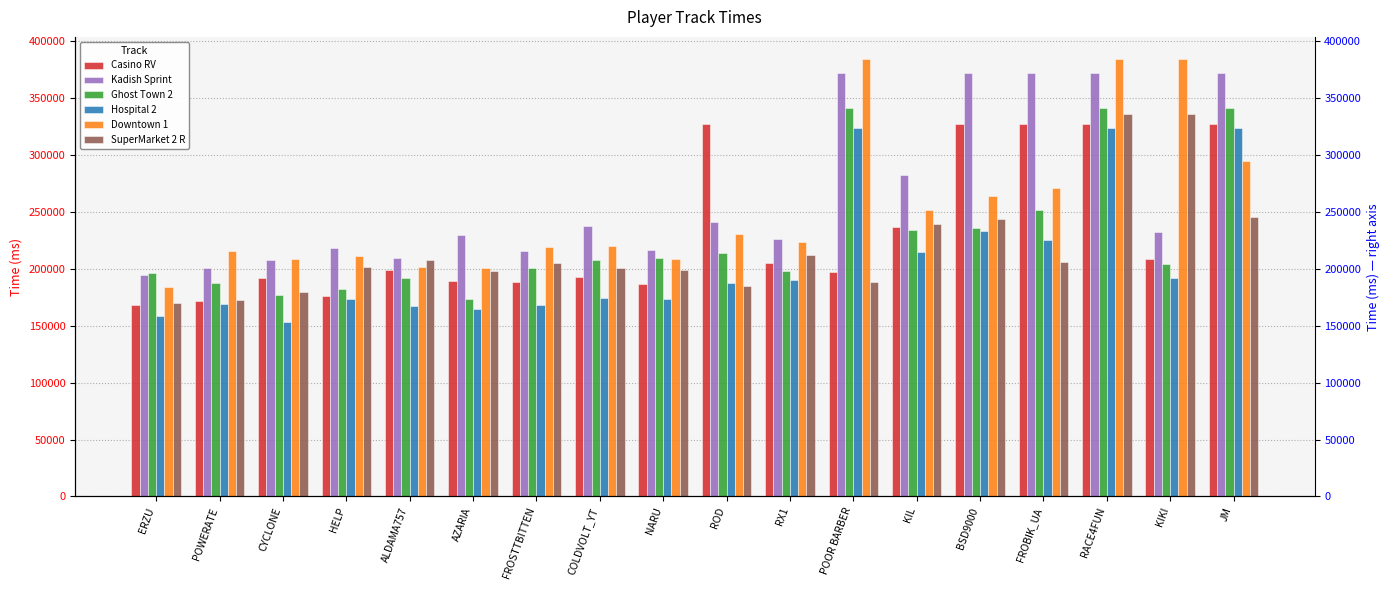

Which has a higher value, HELP or POWERATE?

HELP